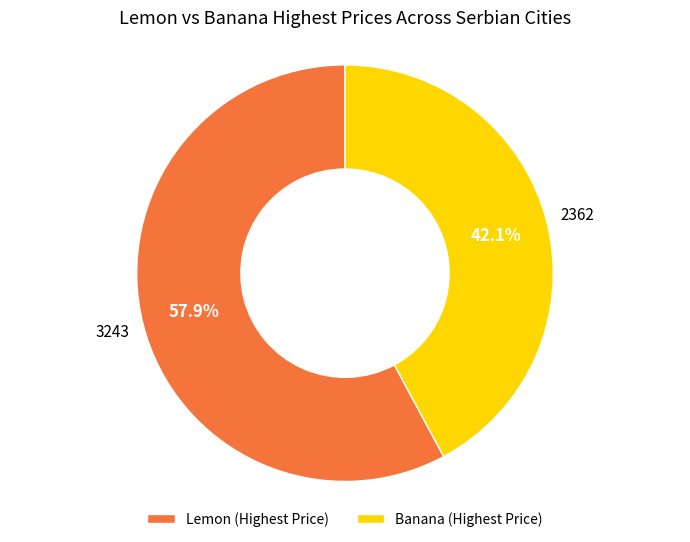

What is the ratio of the value at Banana (Highest Price) to the value at Lemon (Highest Price)?

0.7